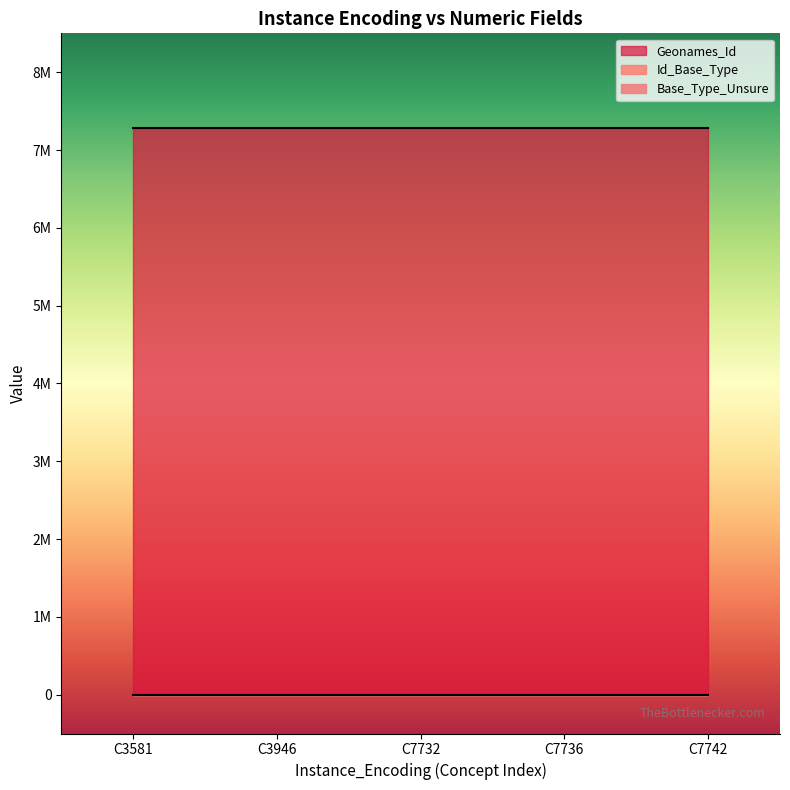

What is the highest value of the Id_Base_Type series?

577